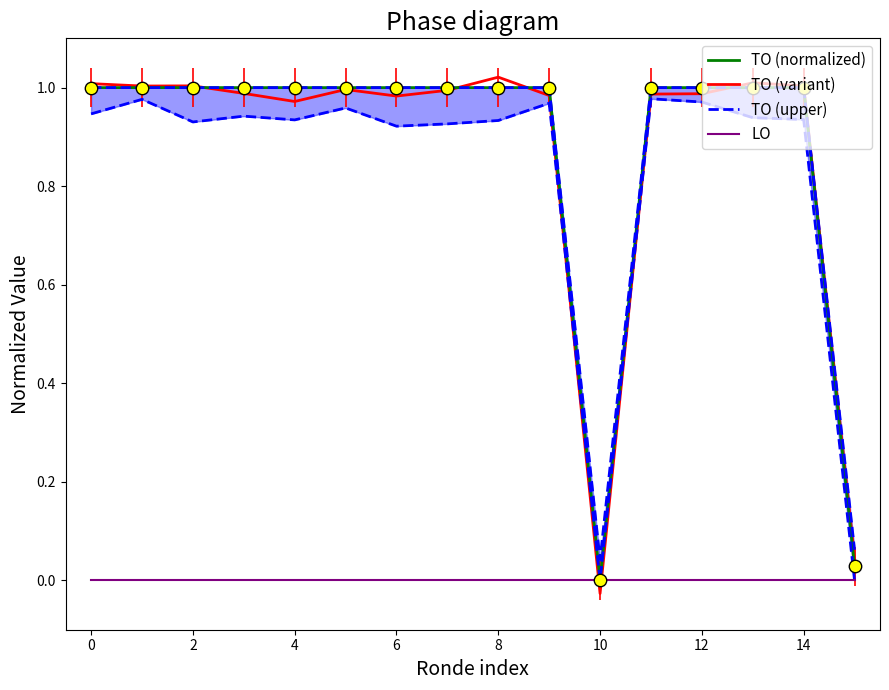

What are all the series names shown in the legend?

TO (normalized), TO (variant), TO (upper), LO